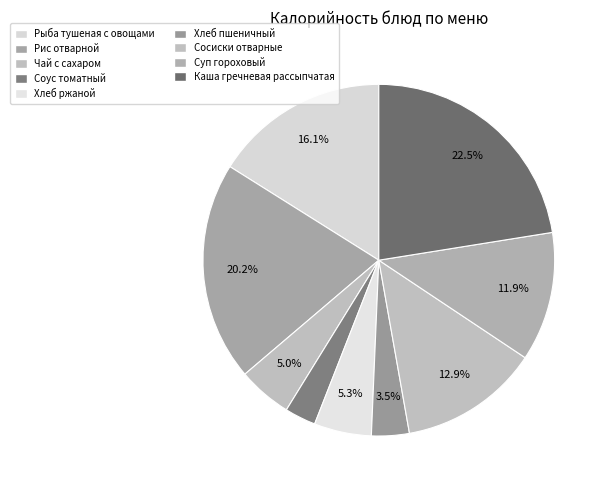

What percentage is the Рис отварной slice, to the nearest percent?

20%